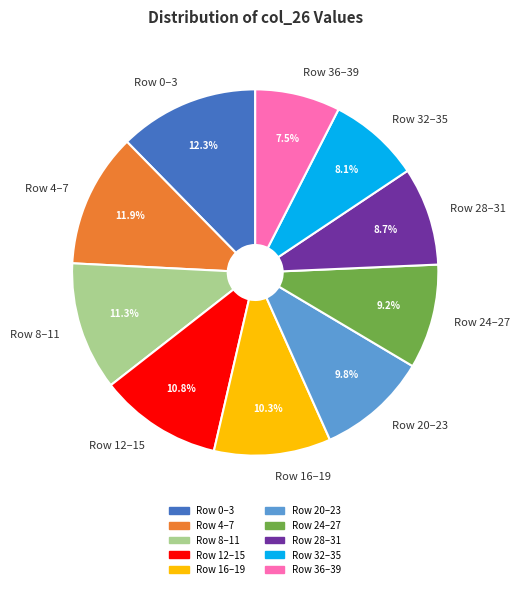

Does Row 32–35 account for over 50% of the chart?

No